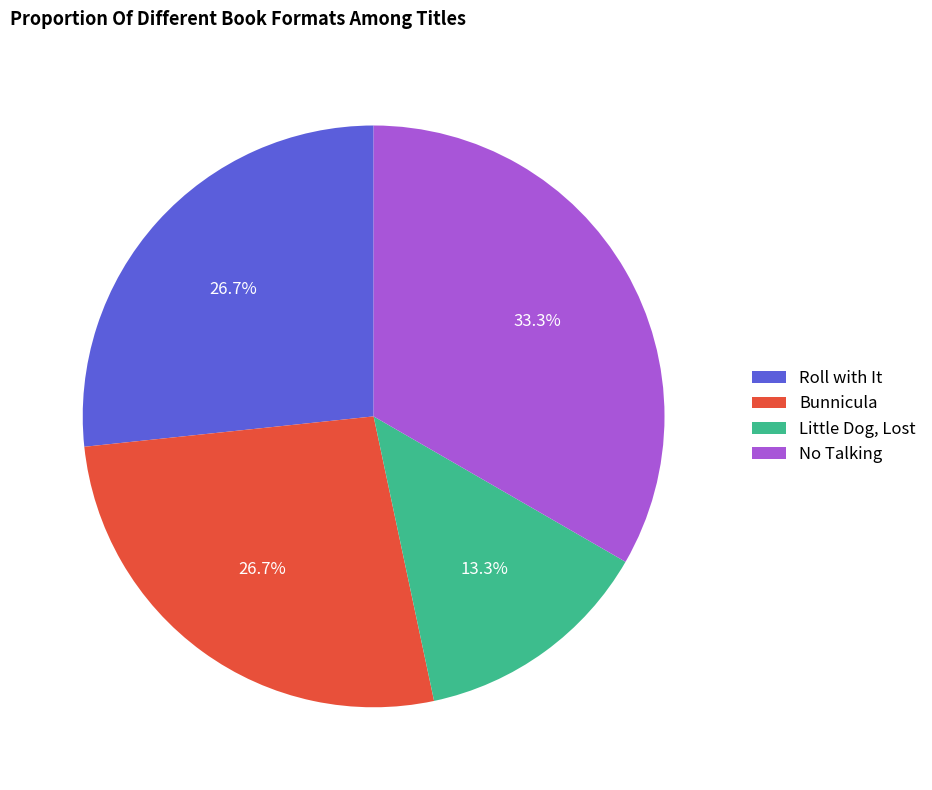

Which category has the biggest portion of the pie?

No Talking